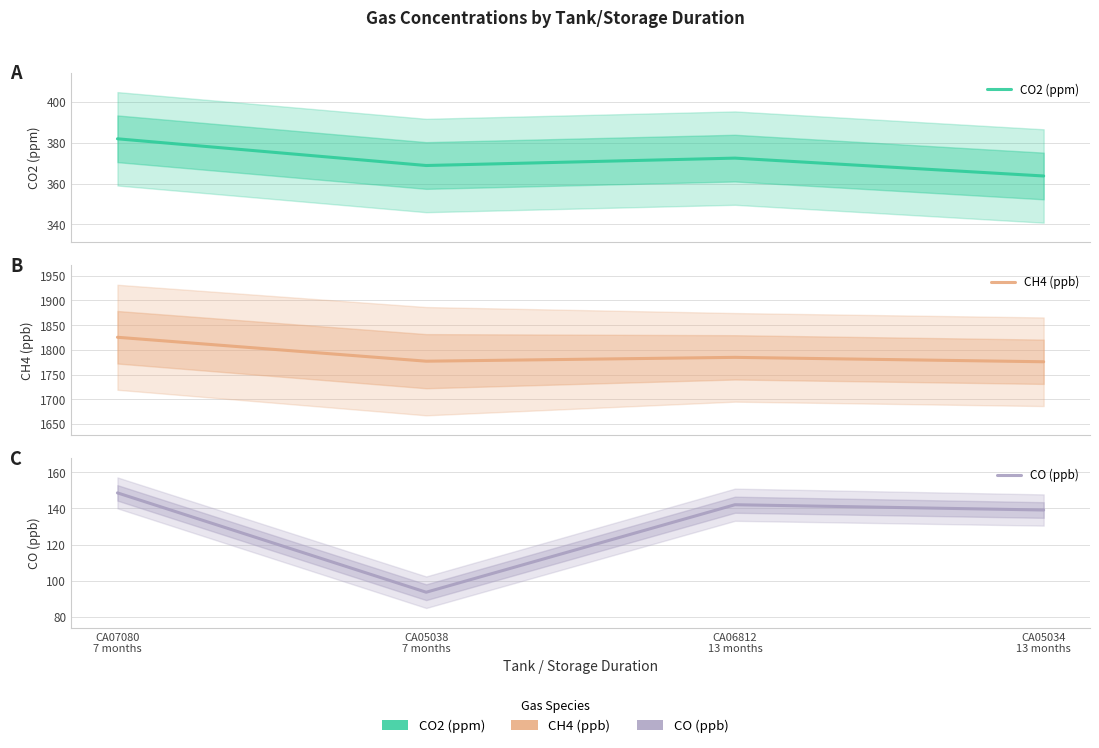

Between CA05038
7 months and CA05034
13 months, which is larger?

CA05038
7 months